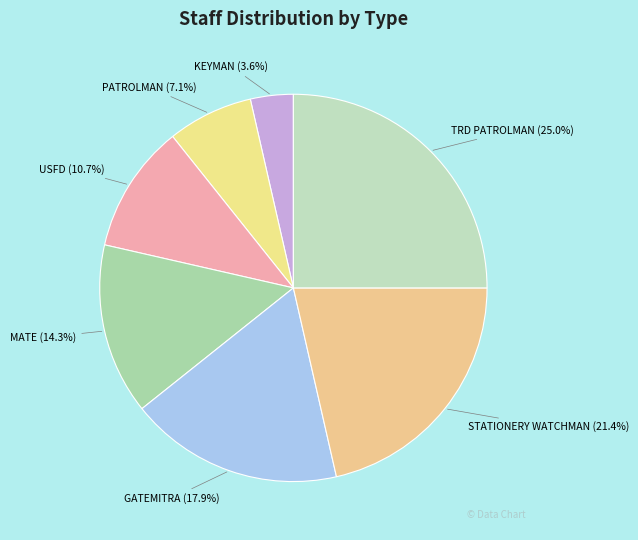

Count the number of slices in the pie.

7